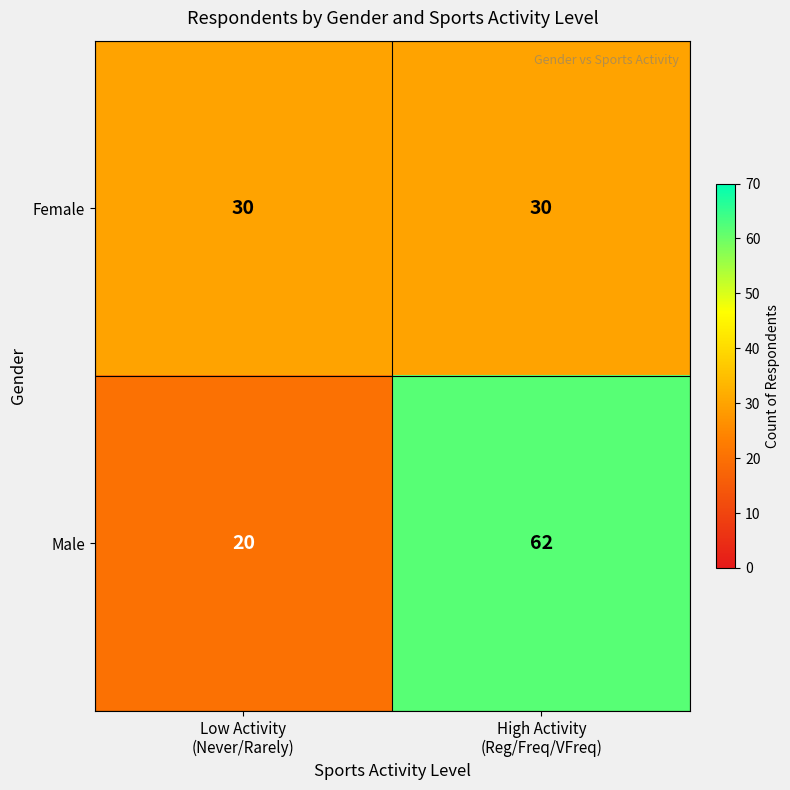

What is the sum of all Male values?

82